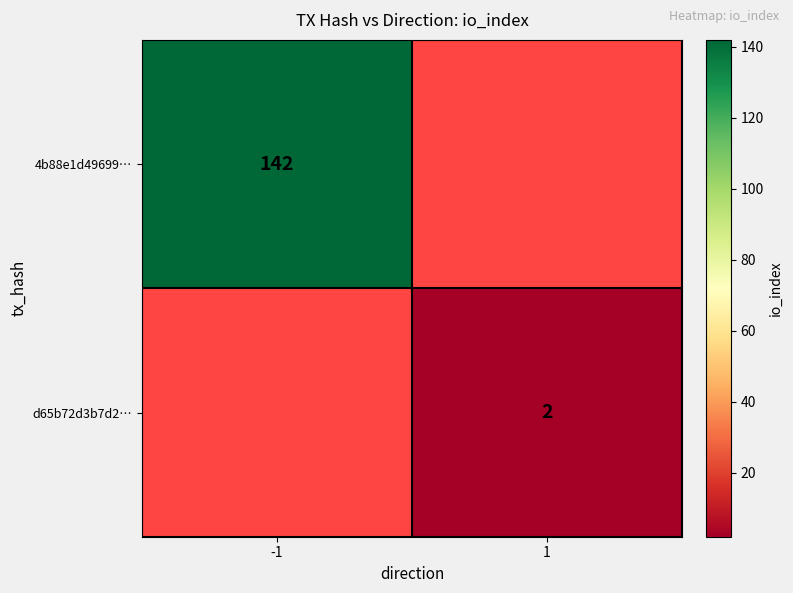

What is the maximum value shown in the chart?

142.0